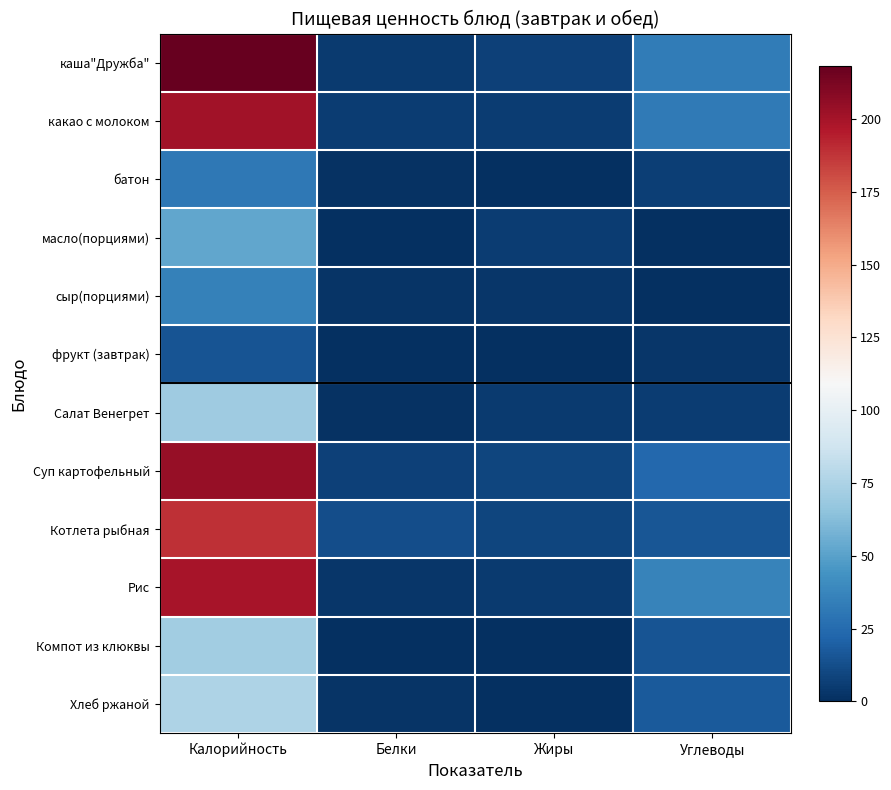

At which category is the sum across all series the highest?

Калорийность